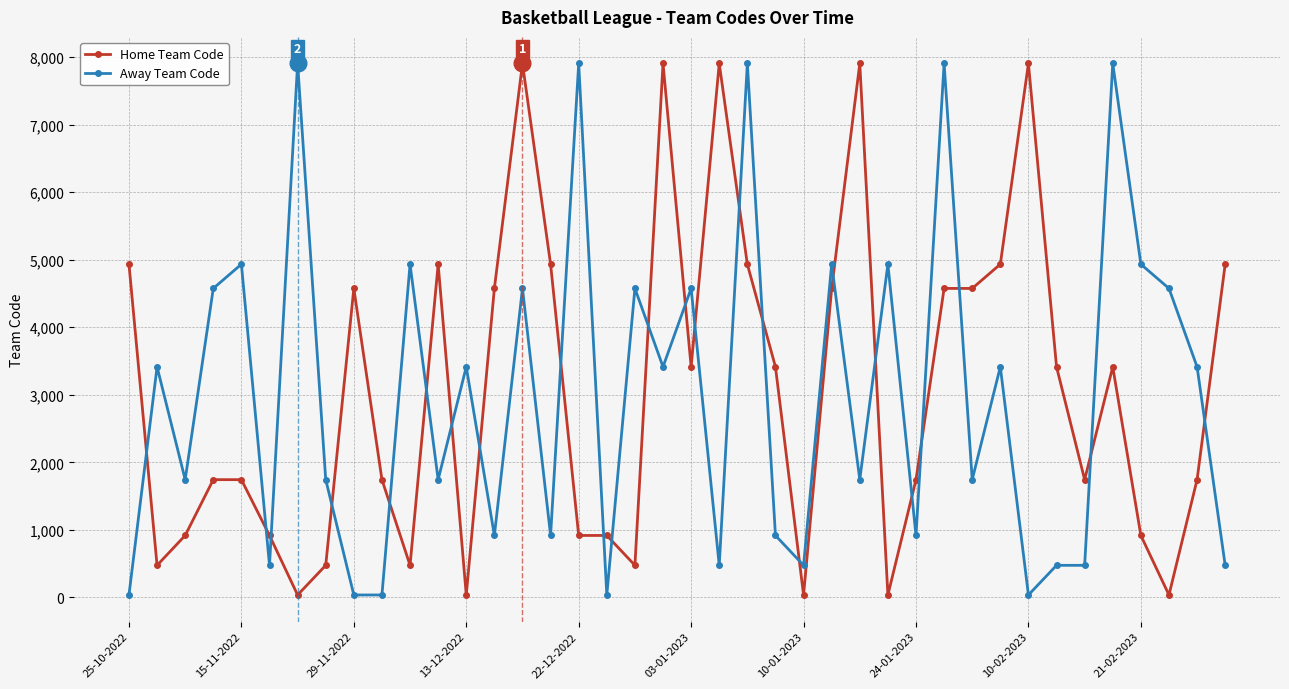

Does the chart display data point markers on the line(s)?

Yes